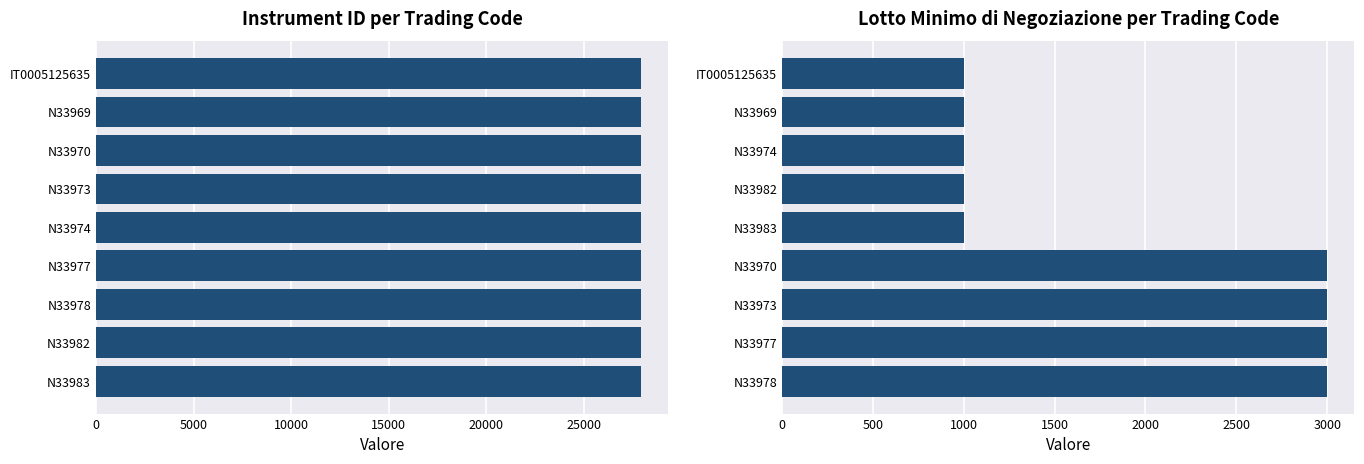

What is the value of the Instrument ID bar at the 2nd from the left?

27924